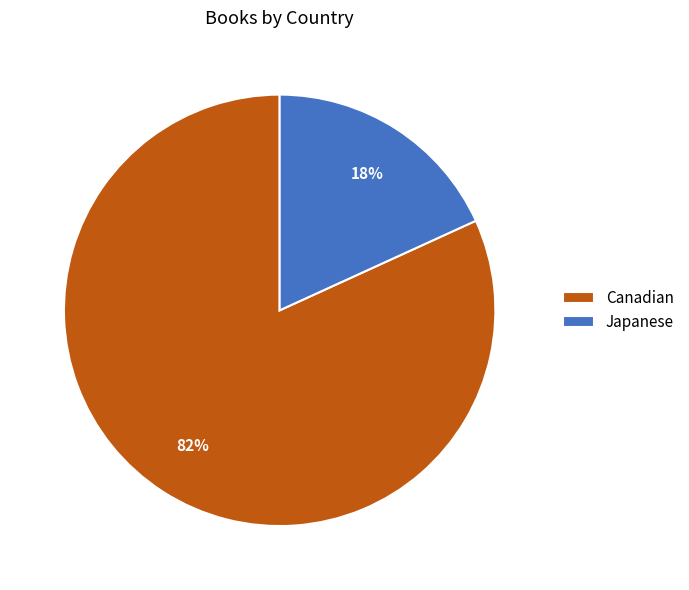

Is the sum of Japanese and Canadian greater than half?

Yes